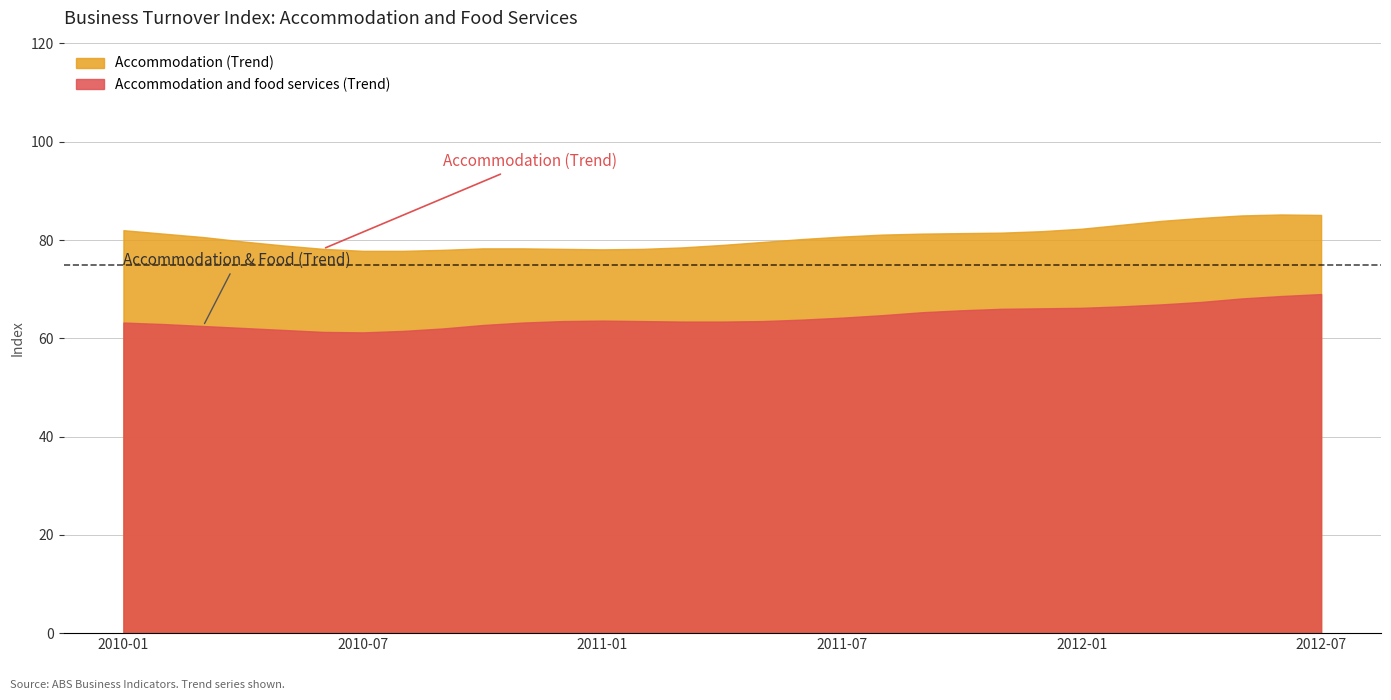

Rank the series by their average value, from highest to lowest.

Accommodation (Trend), Accommodation and food services (Trend)